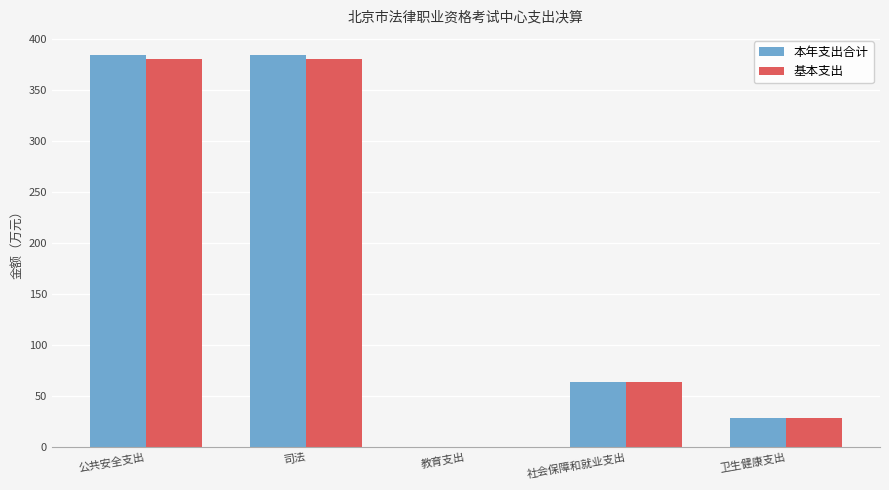

Is the value of 本年支出合计 at 公共安全支出 greater than the value of 基本支出 at 教育支出?

Yes